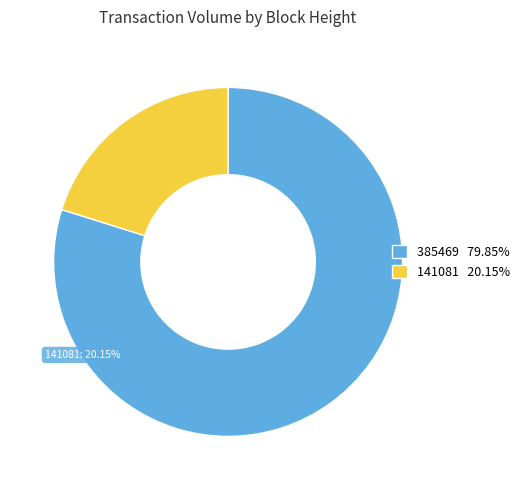

Which category has the smallest portion of the pie?

141081